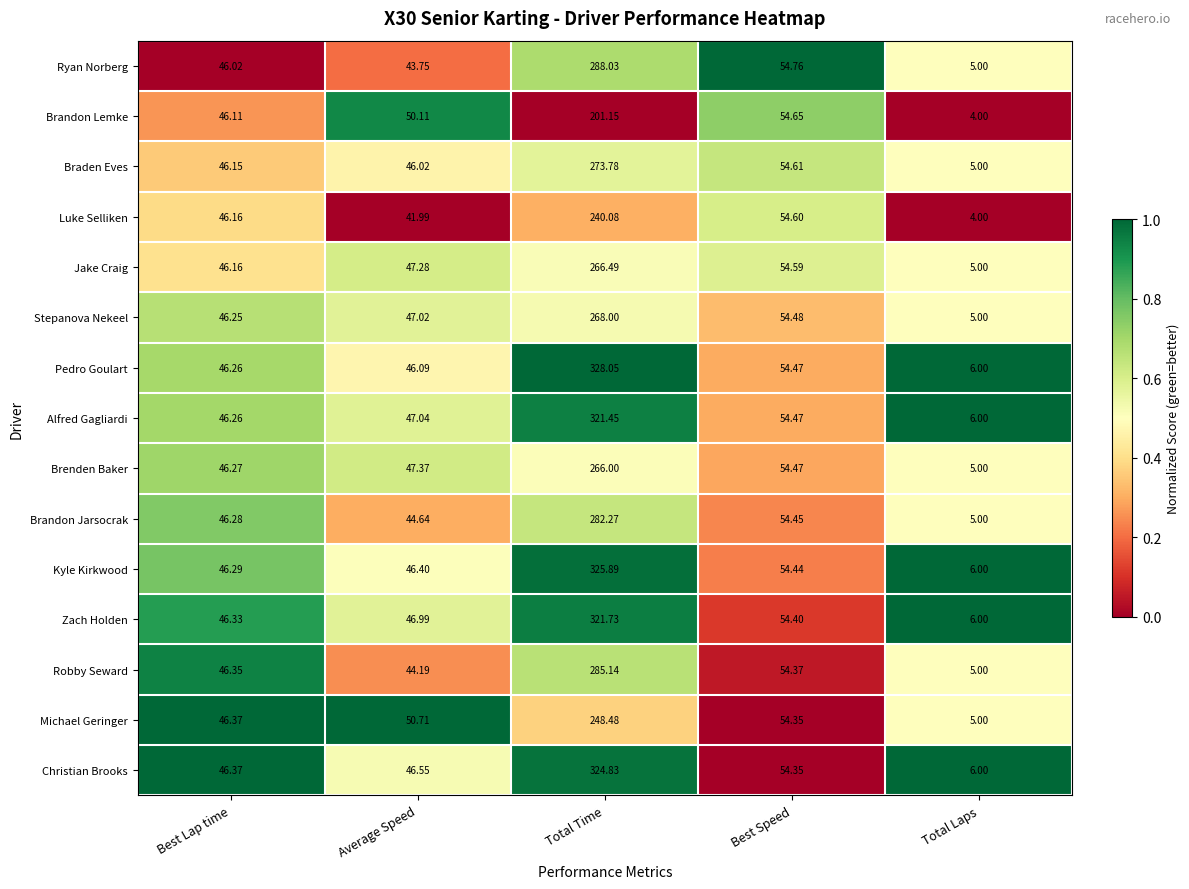

Count the number of categories in the chart.

5